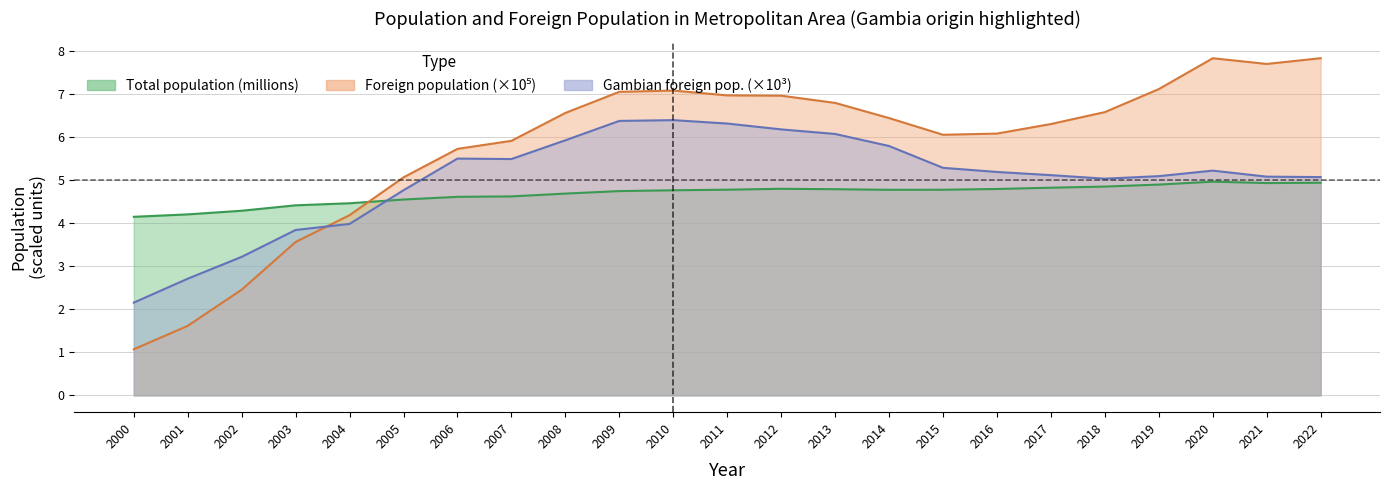

Read the Total population (millions) value at 2010.

4.8